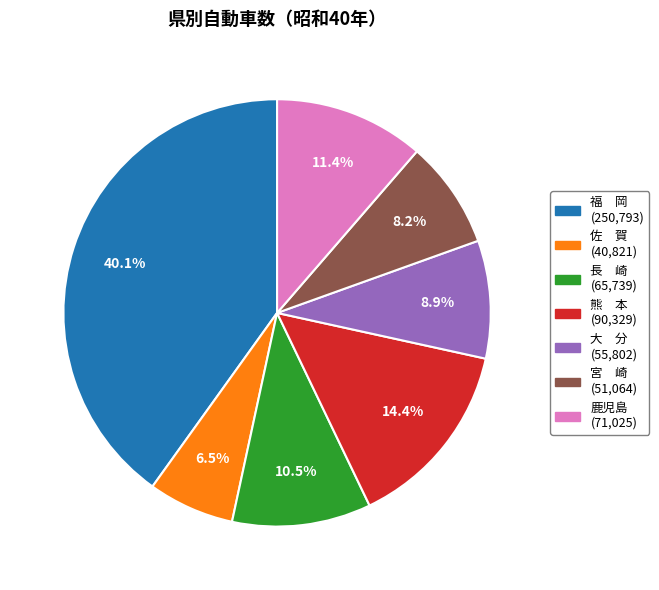

Count the number of slices in the pie.

7